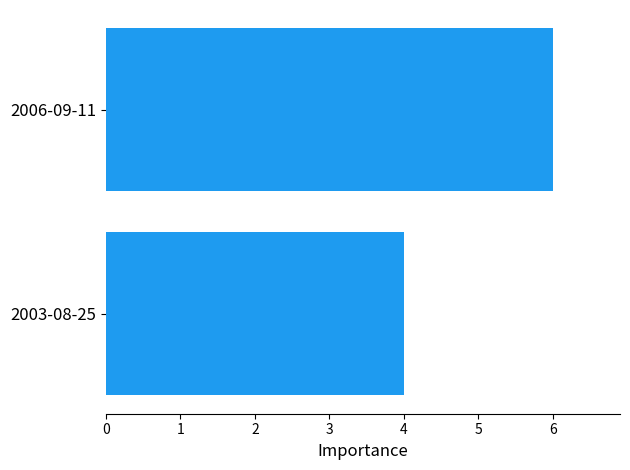

The value at 2003-08-25 is 6. True or false?

False